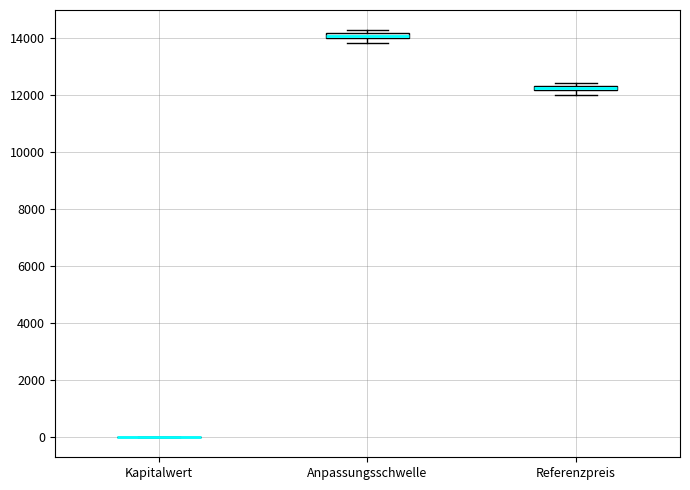

Where is the lower edge of the box for Anpassungsschwelle on the y-axis? The values are not printed on the chart, so give them approximately, as read against the axis.

14000